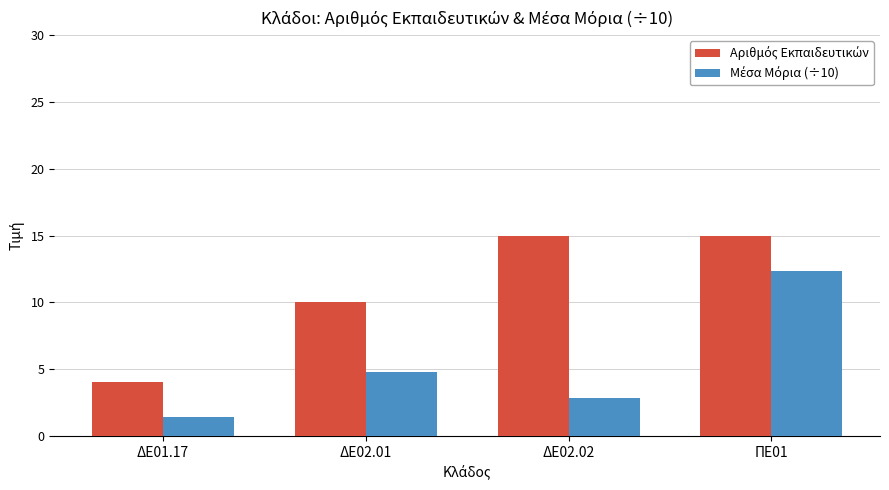

What is the minimum value shown in the chart?

1.4